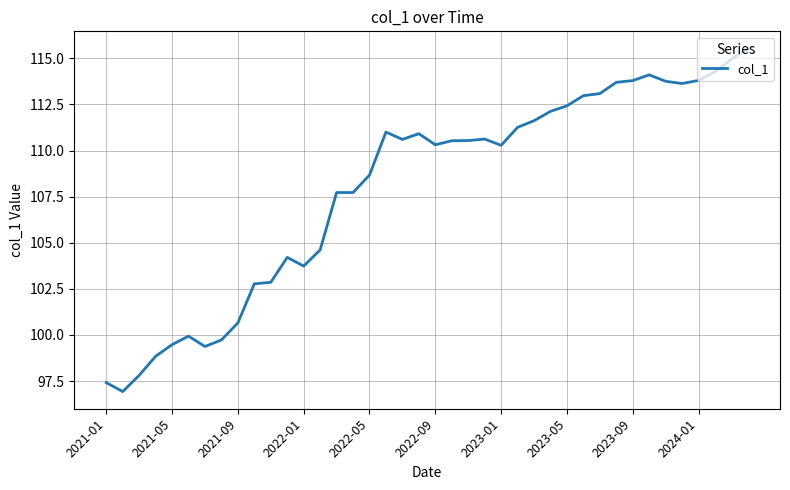

What is the minimum value shown in the chart?

96.9